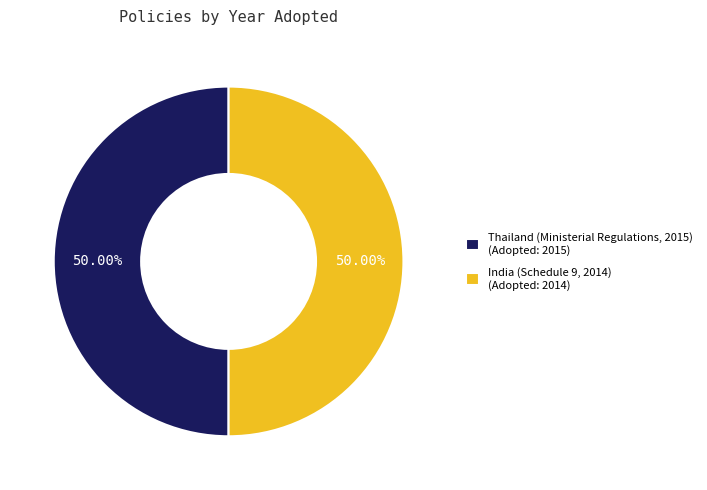

Combined, what portion of the pie is Thailand (Ministerial Regulations, 2015) and India (Schedule 9, 2014)?

100.0%